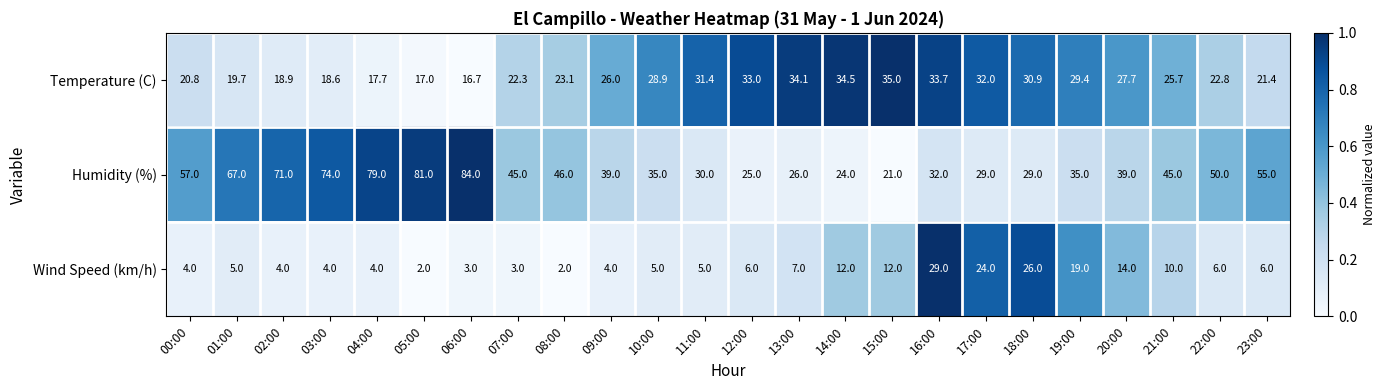

What is the smallest value displayed?

2.0